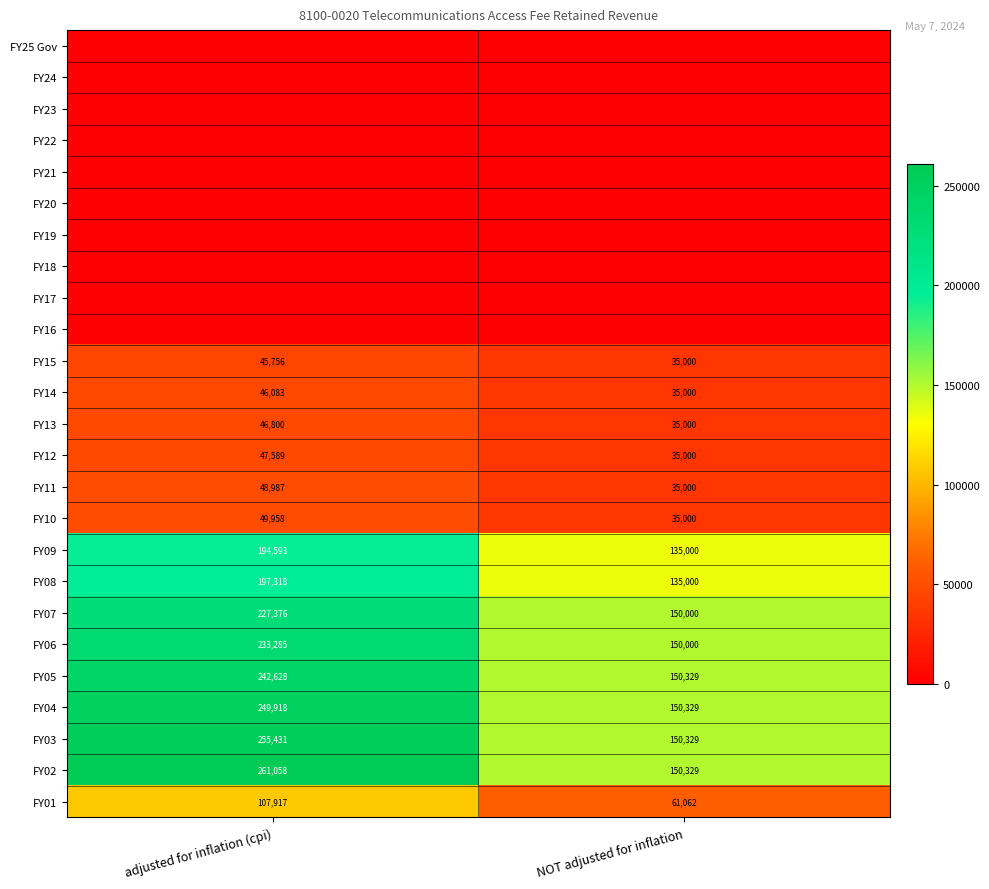

Is the value of FY05 at NOT adjusted for inflation greater than the value of FY06 at NOT adjusted for inflation?

Yes